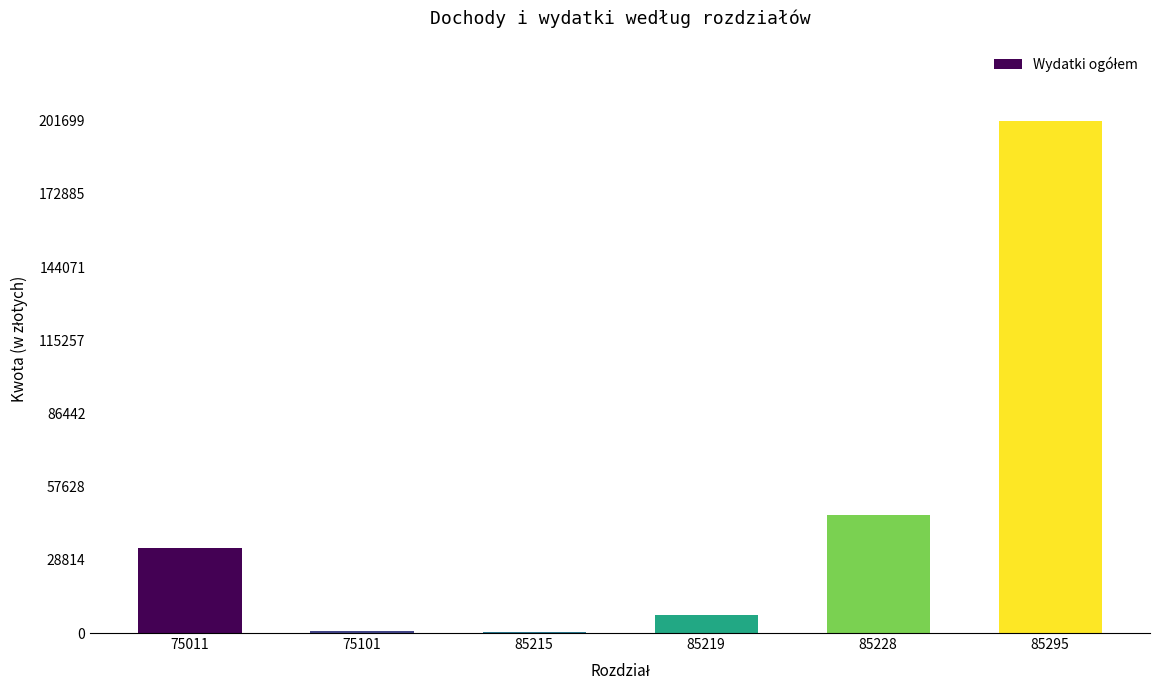

Are the bars horizontal?

No